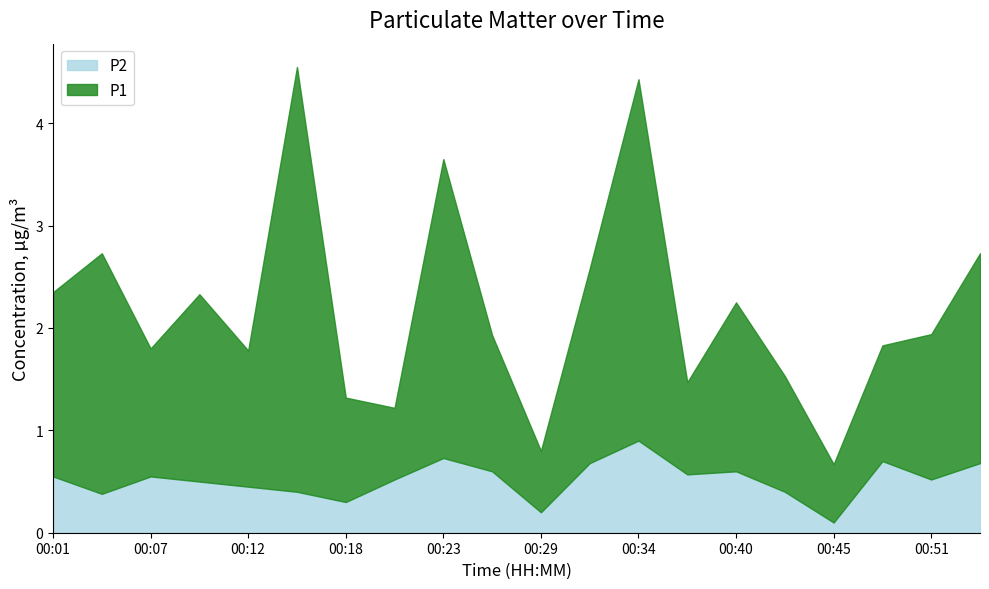

Which series has the largest range (max minus min)?

P1